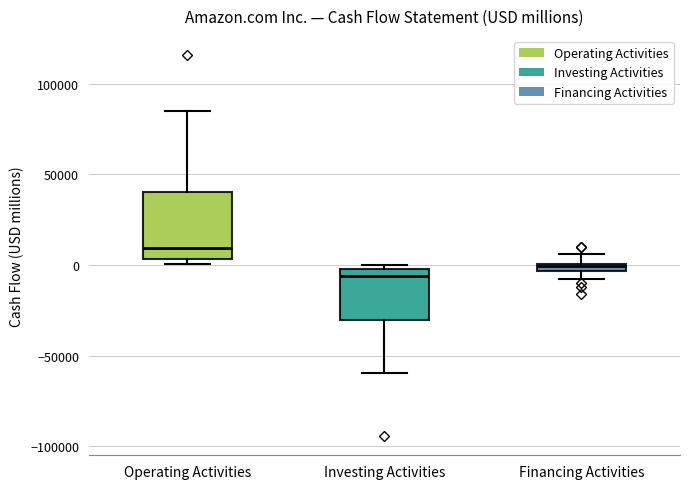

Which box has the highest median line?

Operating Activities